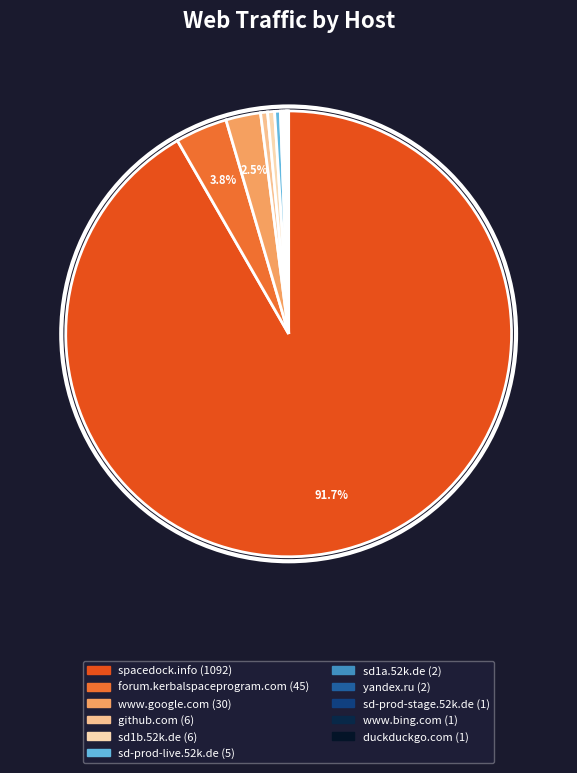

True or false: sd1a.52k.de accounts for 0% of the total.

True